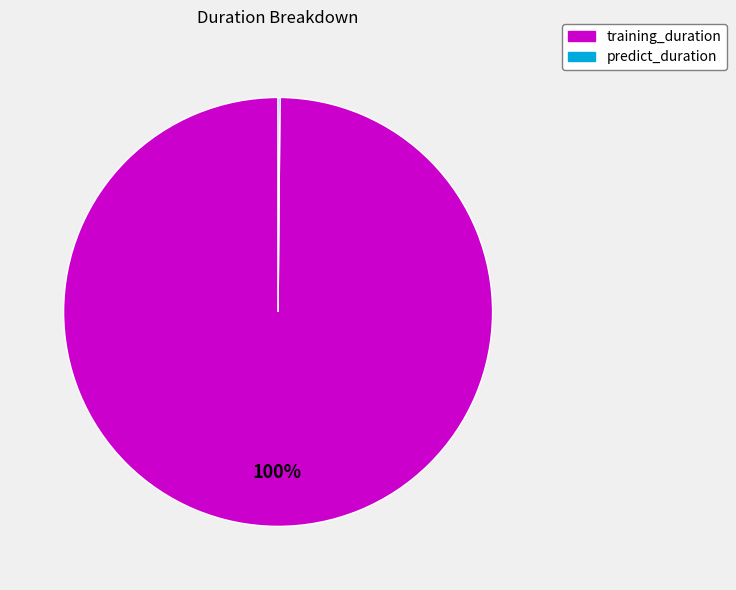

To the nearest percent, what is the difference between the largest and smallest slice percentages?

100%